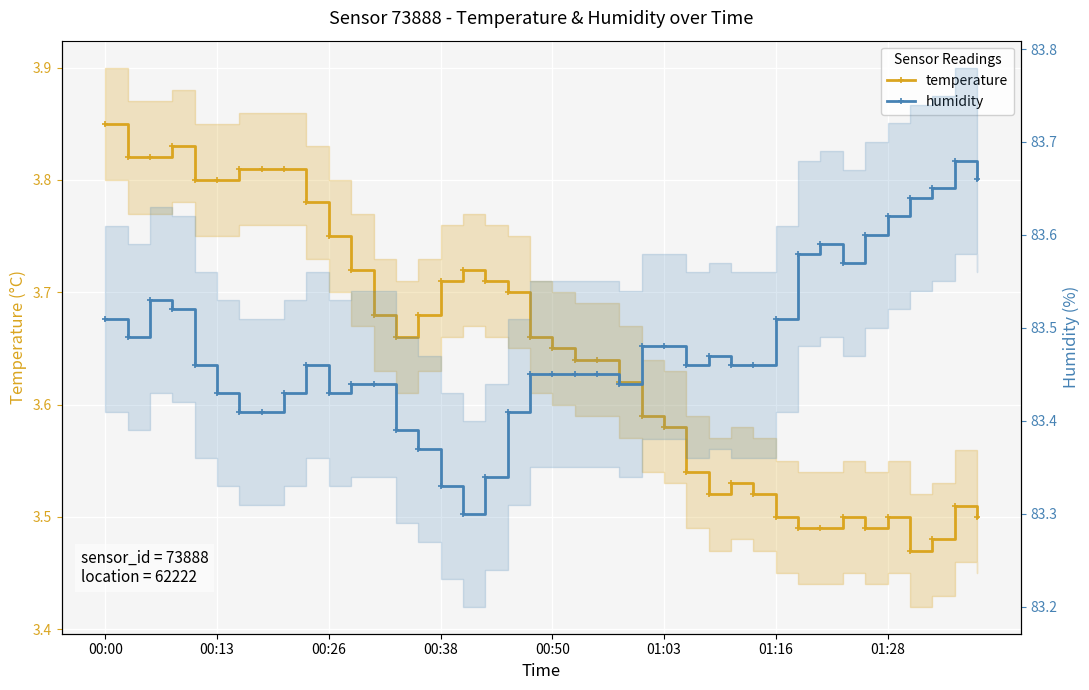

Is it true that temperature equals 3.5 at 29?

True